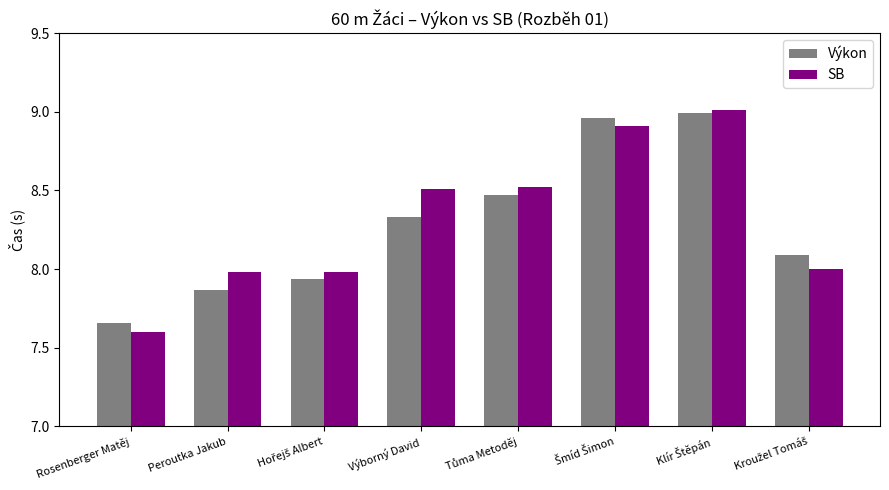

True or false: SB has a value of 12.6 at Výborný David.

False